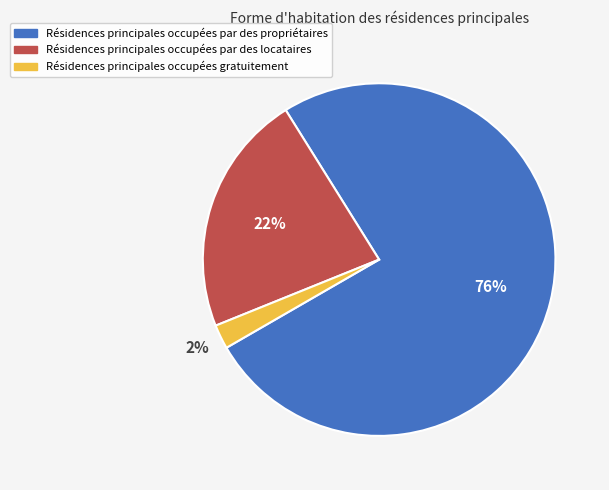

What is the largest slice in the pie chart?

Résidences principales occupées par des propriétaires